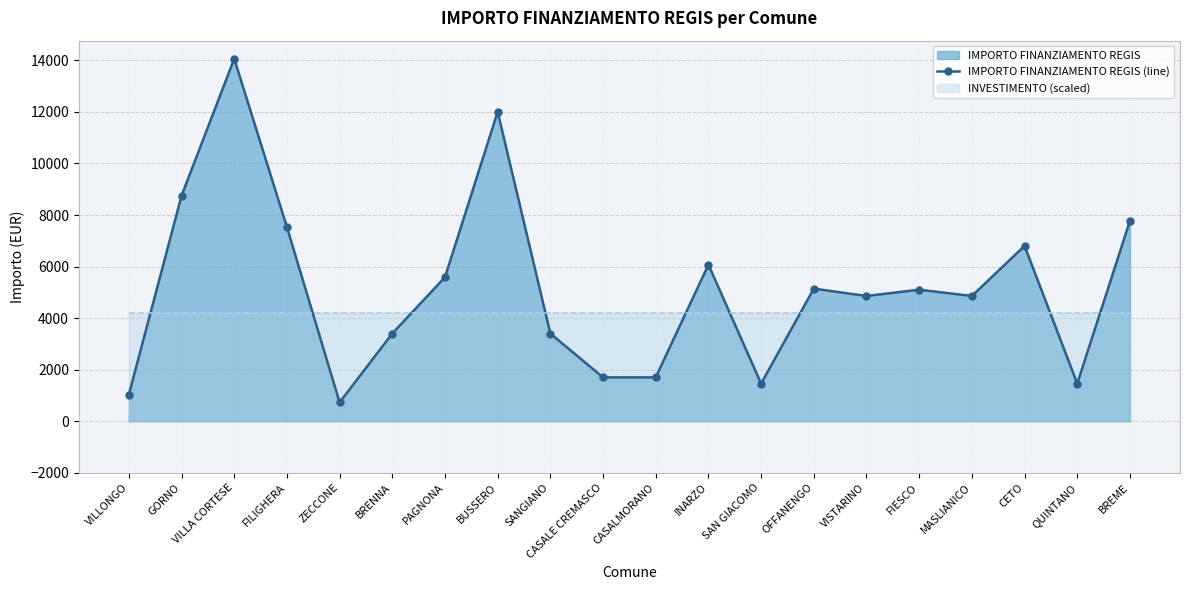

What is the change in value from GORNO to BREME?

-972